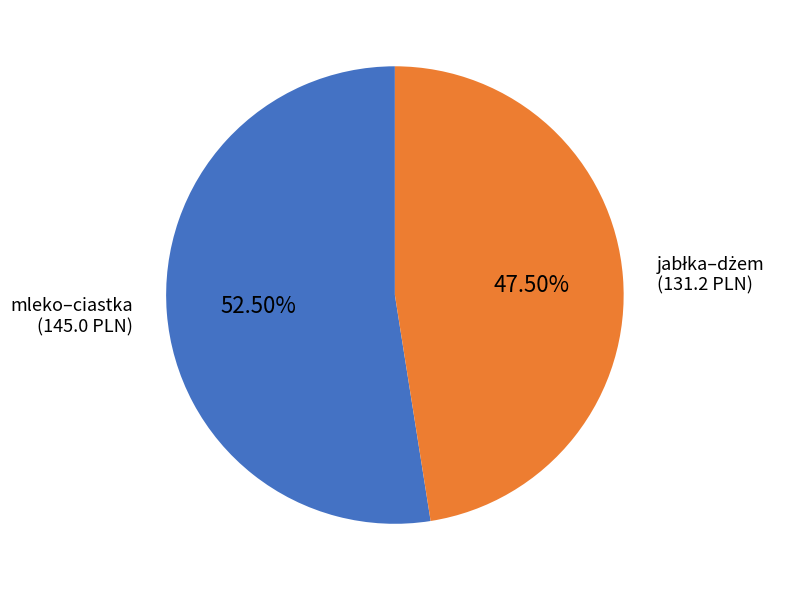

To the nearest percent, what is the difference between the largest and smallest slice percentages?

5%